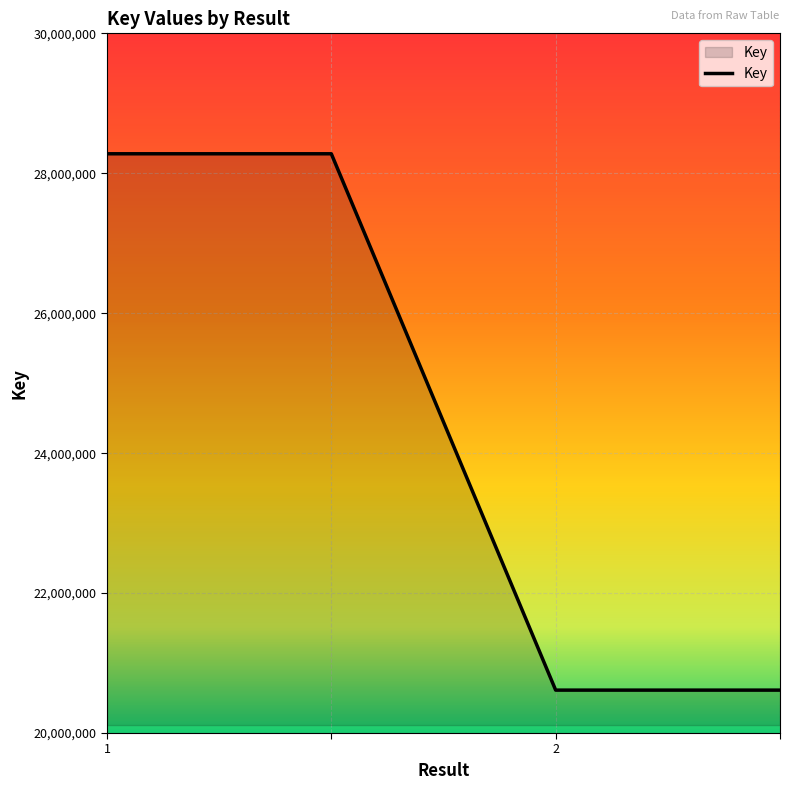

What is the minimum value shown in the chart?

20613205